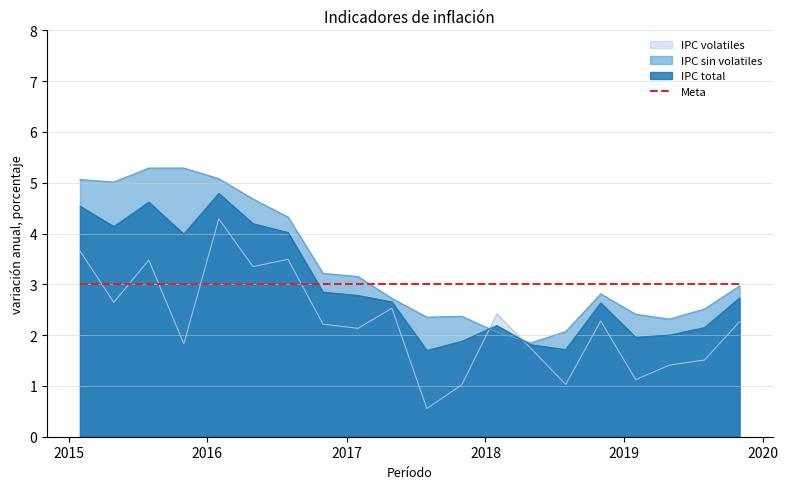

Reading right to left, extract all data points from this chart.

IPC total: 2.7	2.1	2.0	2.0	2.6	1.7	1.8	2.2	1.9	1.7	2.7	2.8	2.8	4.0	4.2	4.8	4.0	4.6	4.1	4.5
IPC sin volatiles: 3.0	2.5	2.3	2.4	2.8	2.1	1.8	2.1	2.4	2.4	2.7	3.2	3.2	4.3	4.7	5.1	5.3	5.3	5.0	5.1
IPC volatiles: 2.3	1.5	1.4	1.1	2.3	1.0	1.7	2.4	1.0	0.6	2.5	2.1	2.2	3.5	3.3	4.3	1.8	3.5	2.6	3.7